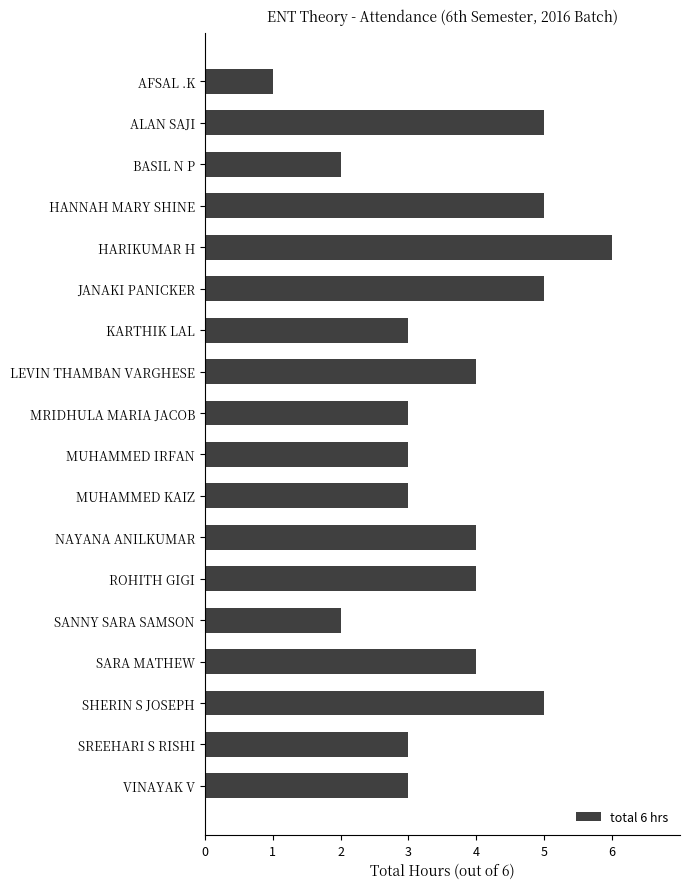

How many bars are there in total?

18